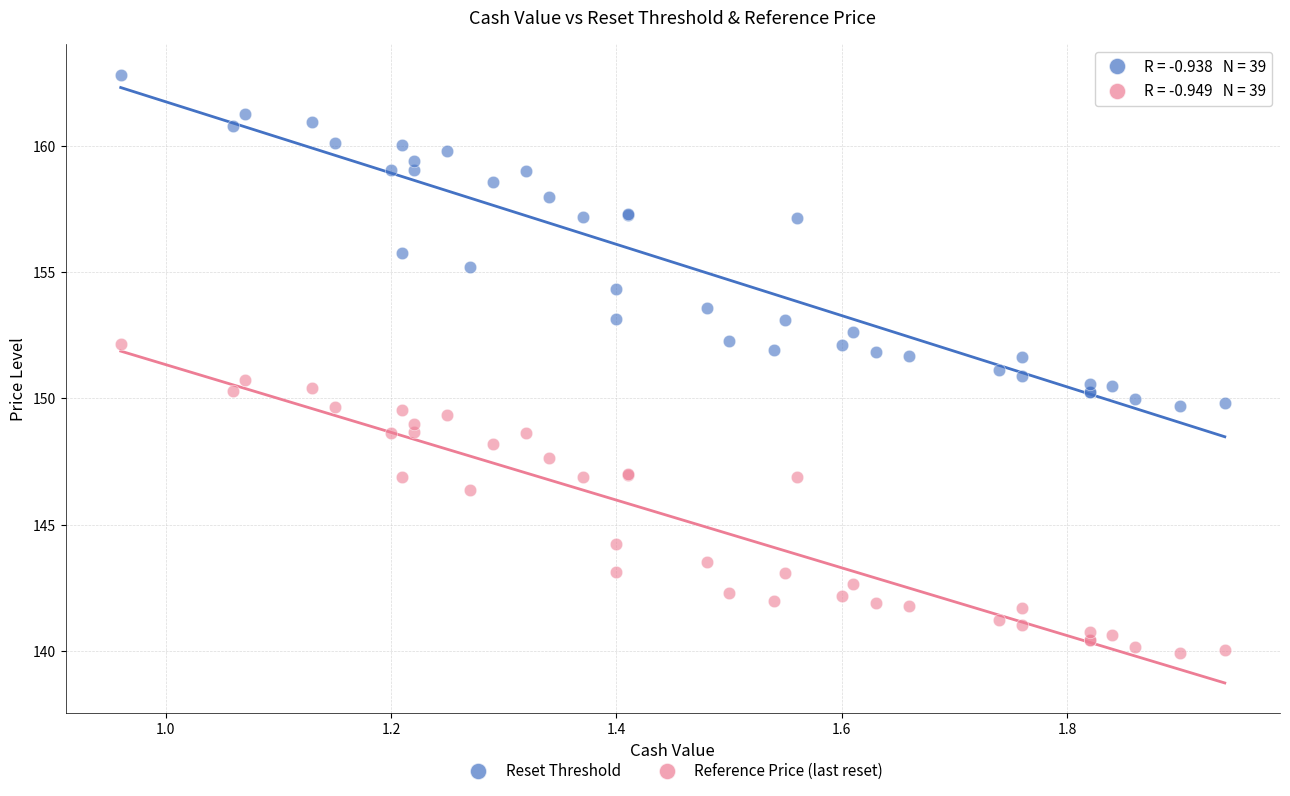

Which series has the widest spread of Y values?

Reset Threshold